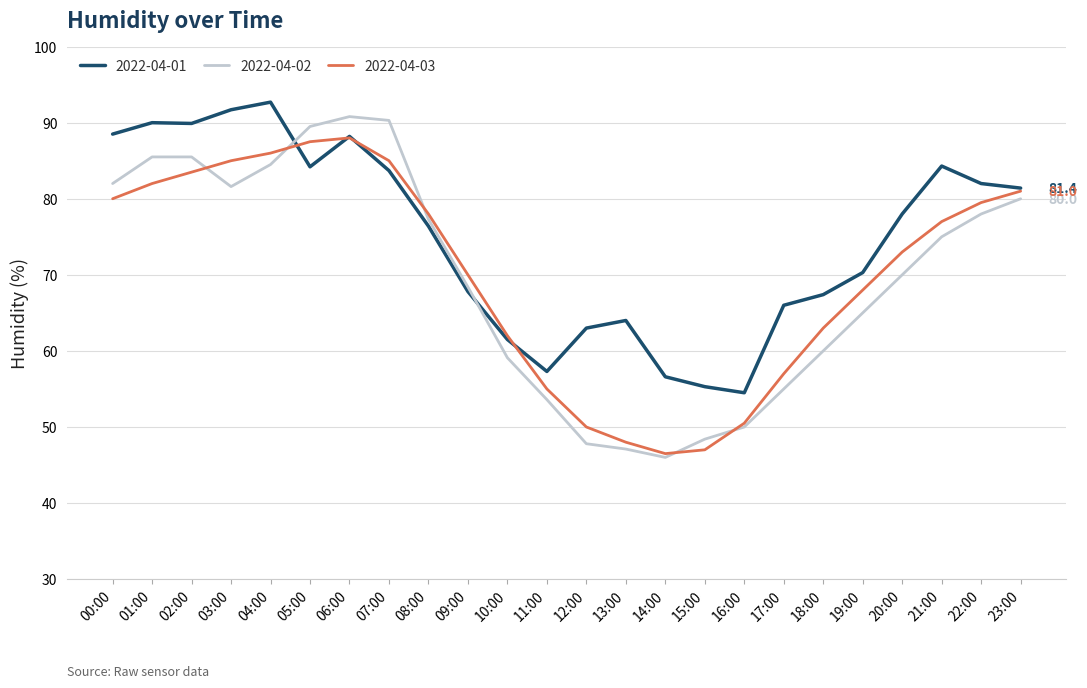

What position from the right is 19:00?

5